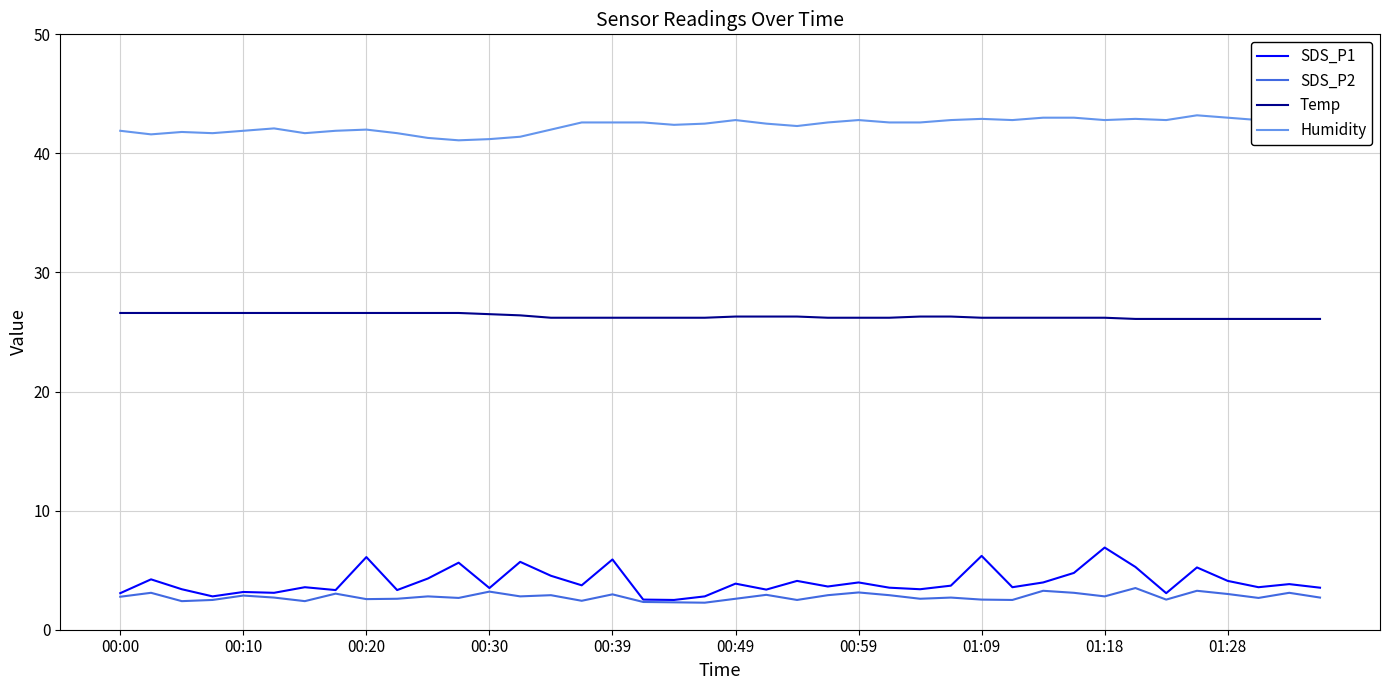

True or false: SDS_P1 and Temp cross at least once.

False